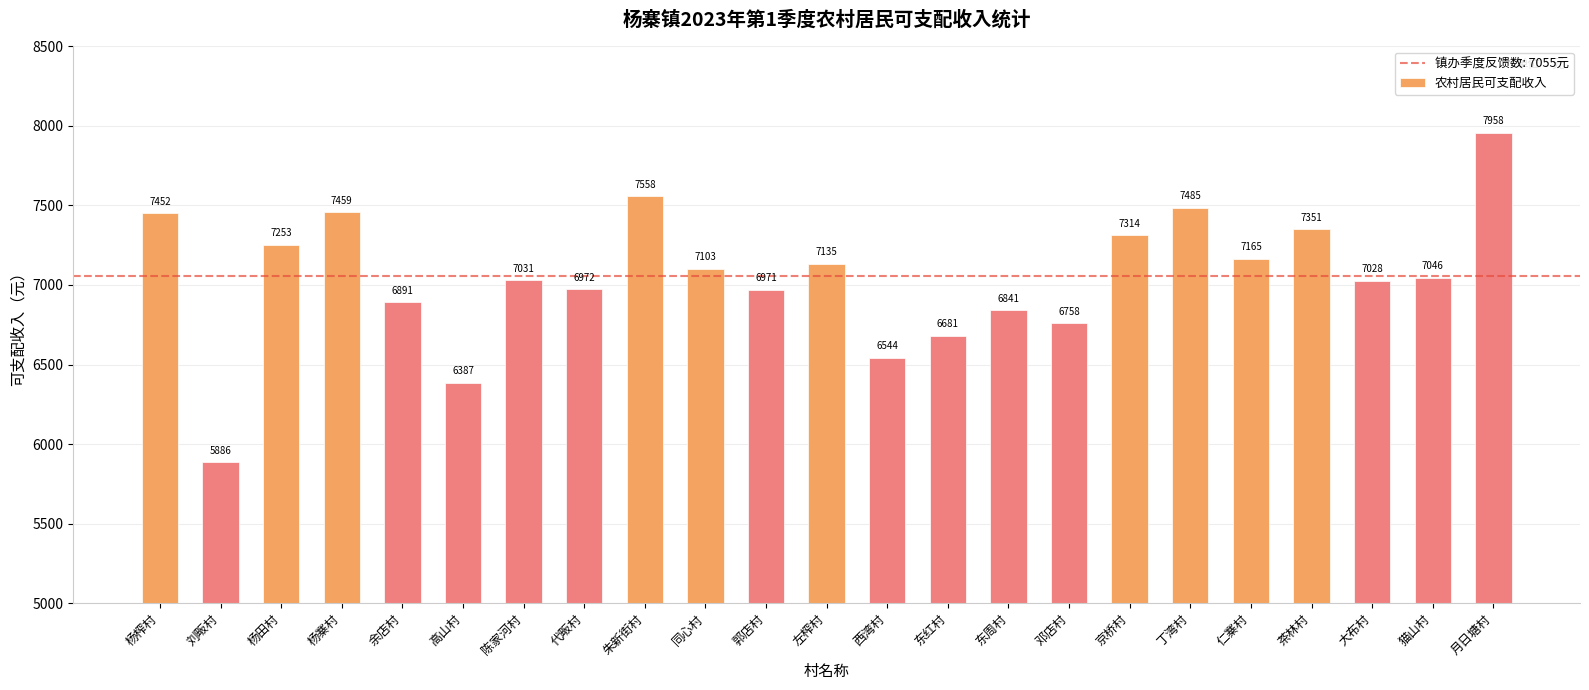

Rank the categories by value from lowest to highest.

刘畈村, 高山村, 西湾村, 东红村, 邓店村, 东周村, 余店村, 郭店村, 代畈村, 大布村, 陈家河村, 猫山村, 同心村, 左榨村, 仁寨村, 杨田村, 京桥村, 茶林村, 杨榨村, 杨寨村, 丁湾村, 朱新街村, 月日塘村